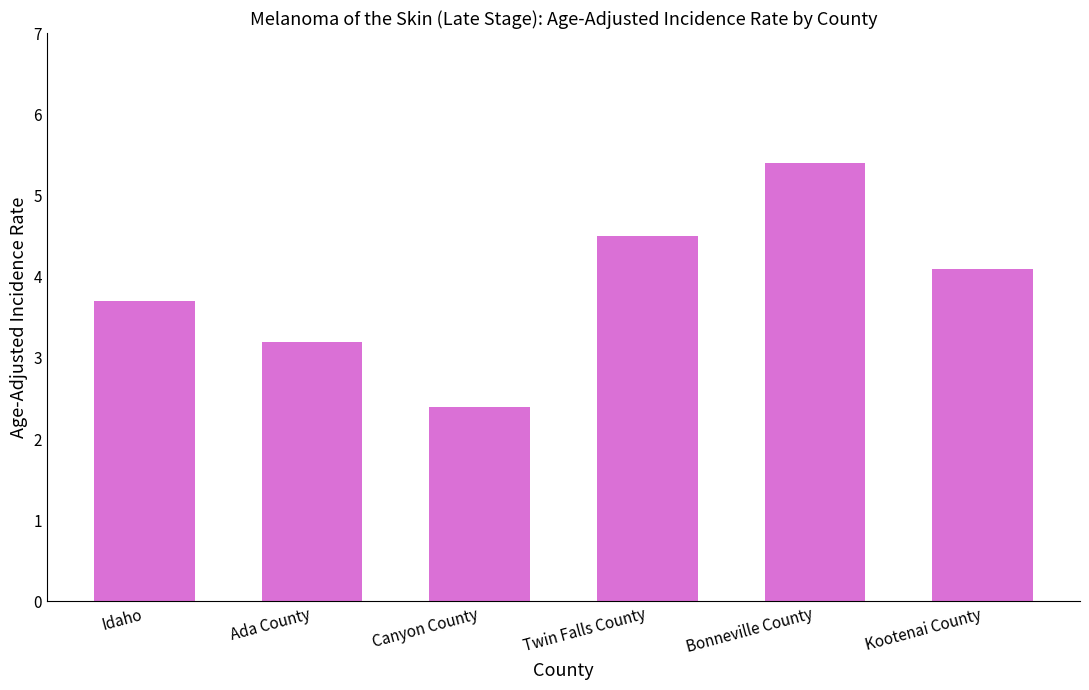

At which category does the chart reach its minimum across all series?

Canyon County